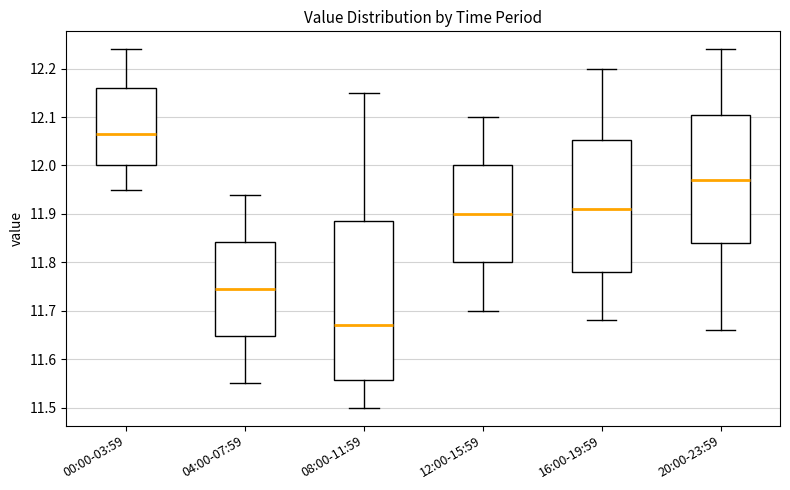

Reading left to right, read every box against the y-axis: the position of its median line, the range the box covers, and the ends of its whiskers. The values are not printed on the chart, so give them approximately, as read against the axis.

00:00-03:59: median 12.07, box 12.00 to 12.16, whiskers 11.95 to 12.24
04:00-07:59: median 11.75, box 11.65 to 11.84, whiskers 11.55 to 11.94
08:00-11:59: median 11.67, box 11.56 to 11.89, whiskers 11.50 to 12.15
12:00-15:59: median 11.90, box 11.80 to 12.00, whiskers 11.70 to 12.10
16:00-19:59: median 11.91, box 11.78 to 12.05, whiskers 11.68 to 12.20
20:00-23:59: median 11.97, box 11.84 to 12.11, whiskers 11.66 to 12.24